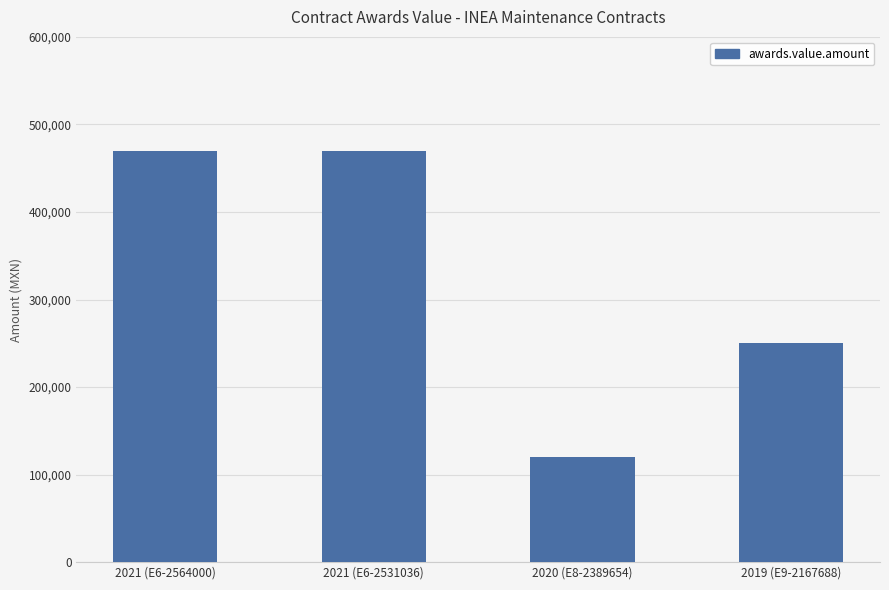

What is the label of the 4th bar from the right?

2021 (E6-2564000)